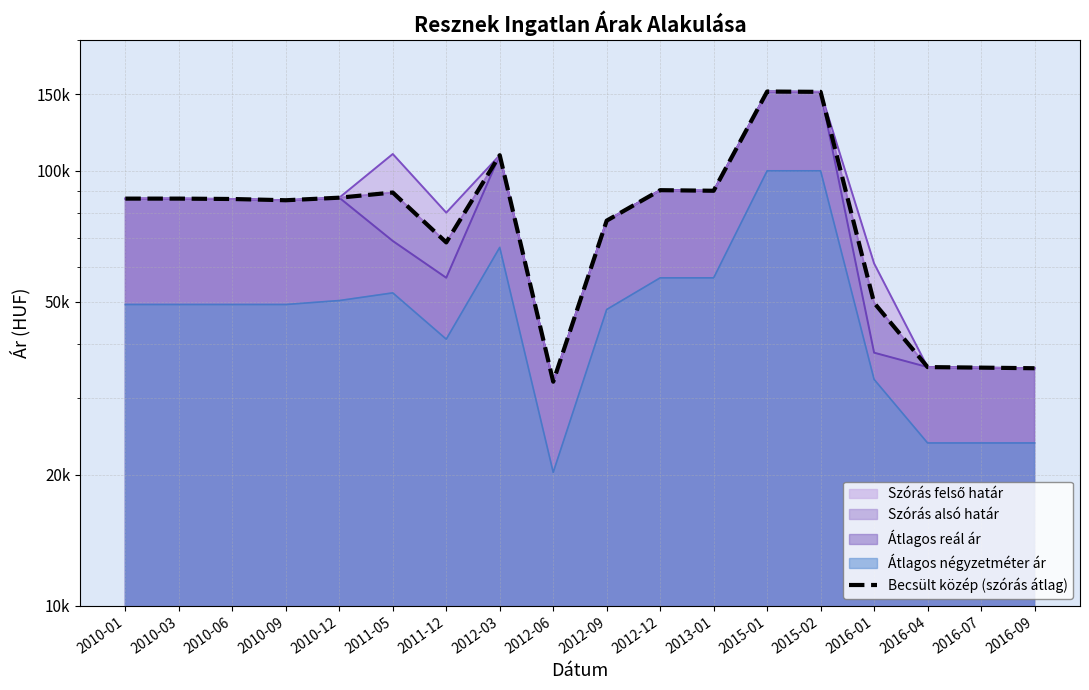

How many points are lower than both their immediate neighbors (excluding endpoints)?

4